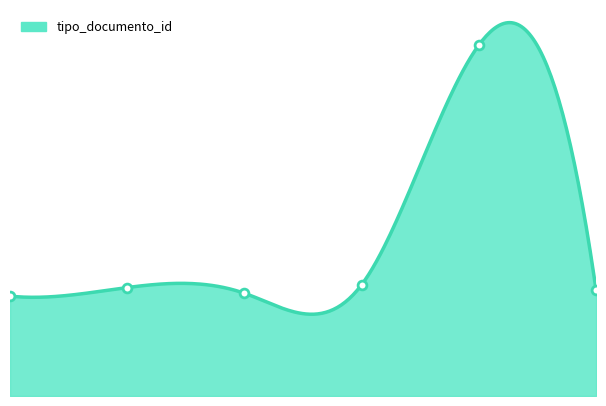

What is the change in value from 2 to 4?

+87